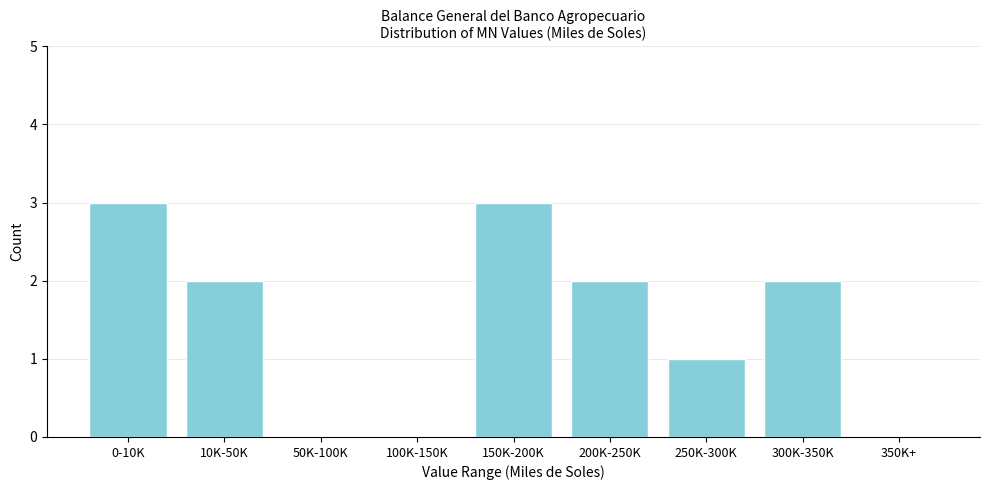

Reading left to right, transcribe all the data shown in this chart.

0-10K=3	10K-50K=2	50K-100K=0	100K-150K=0	150K-200K=3	200K-250K=2	250K-300K=1	300K-350K=2	350K+=0